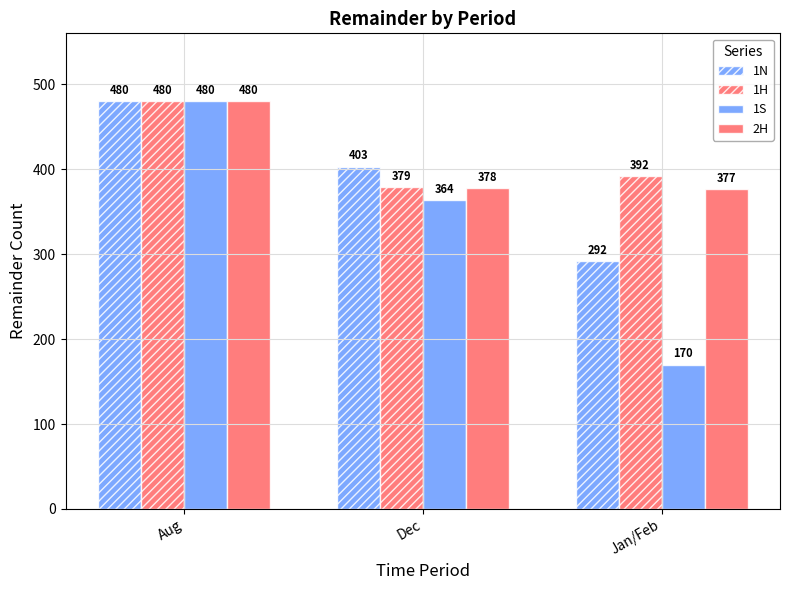

At which label does 1N first exceed 403?

Aug